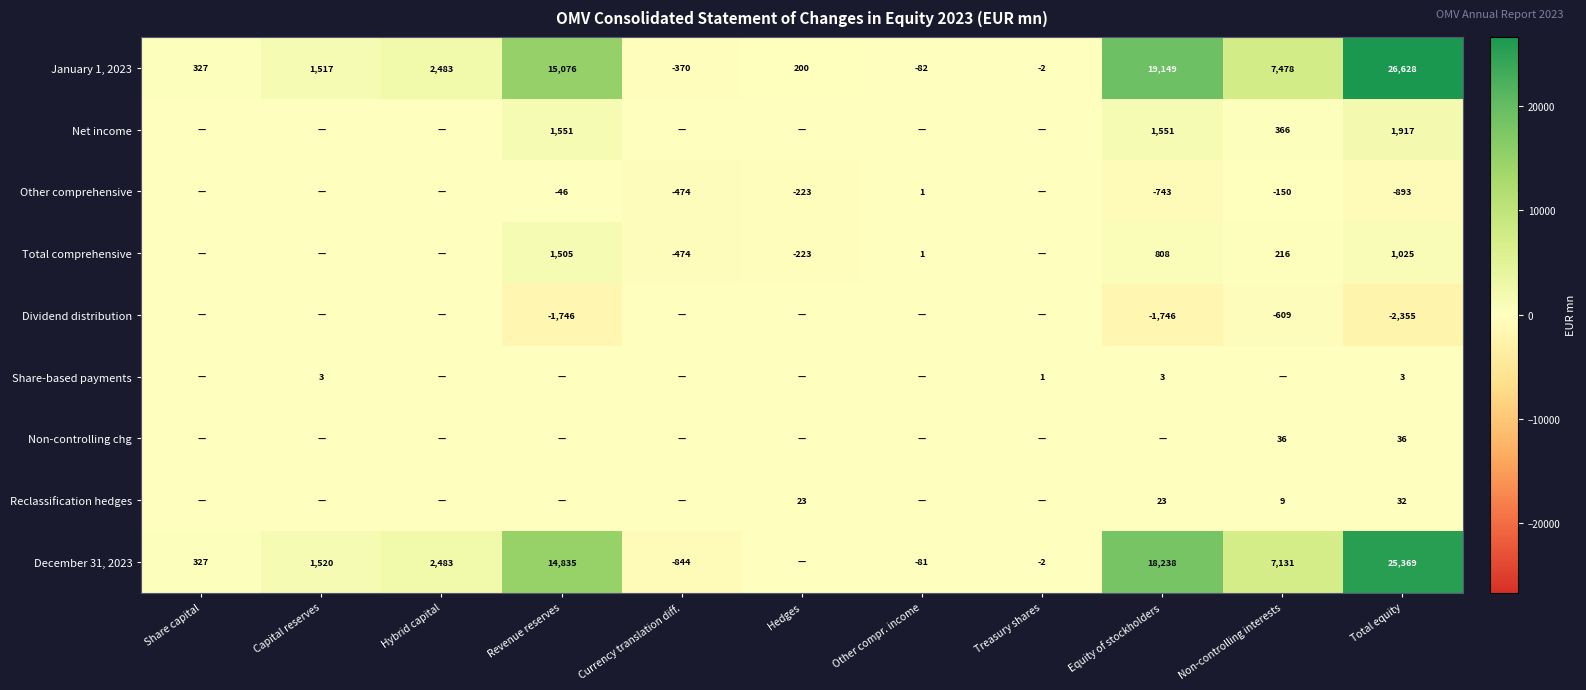

What is the sum of the December 31, 2023 values at Currency translation diff. and Total equity?

24525